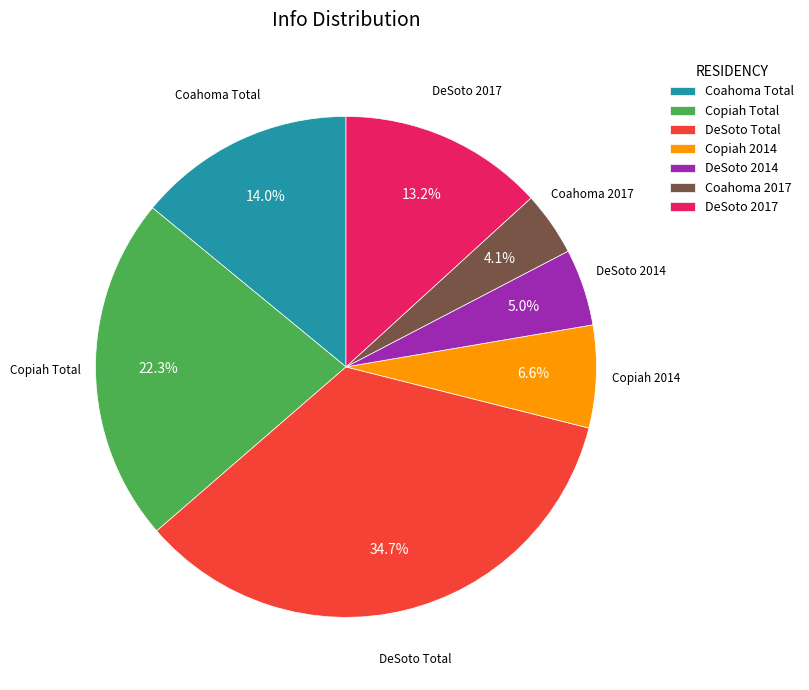

To the nearest percent, what is the difference between the largest and smallest slice percentages?

31%